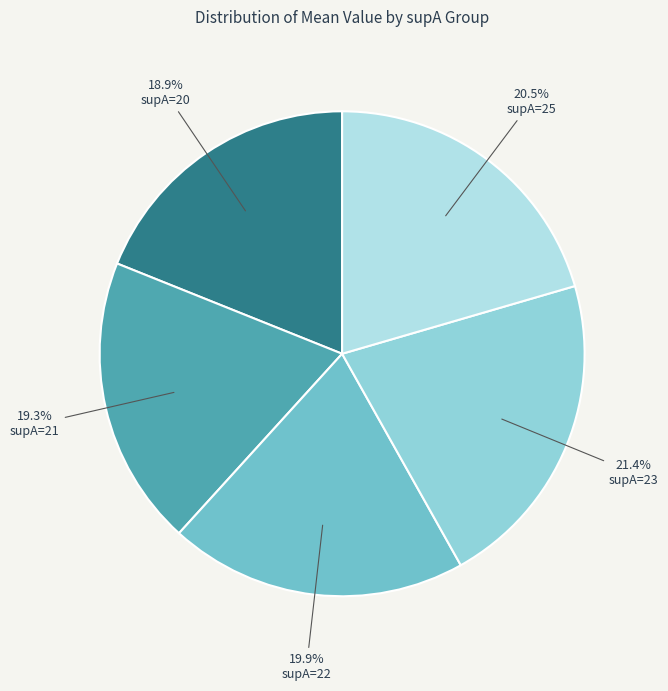

Is it true that supA=21 is 19% of the pie?

True